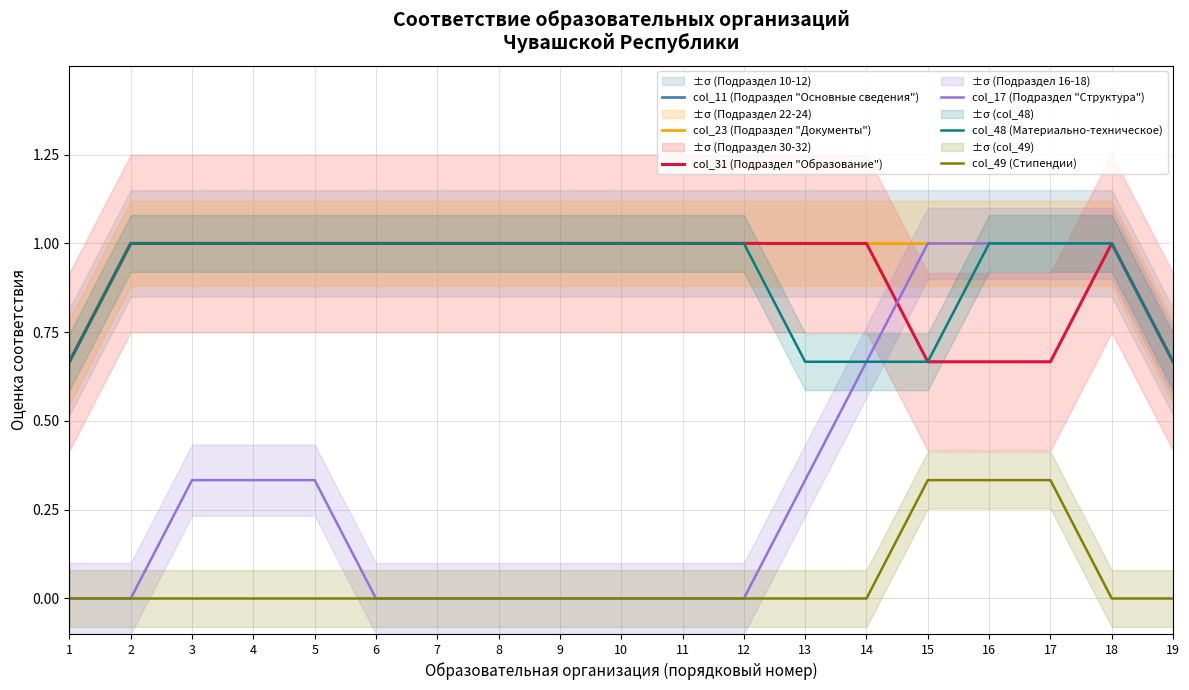

Does the chart have visible grid lines?

Yes